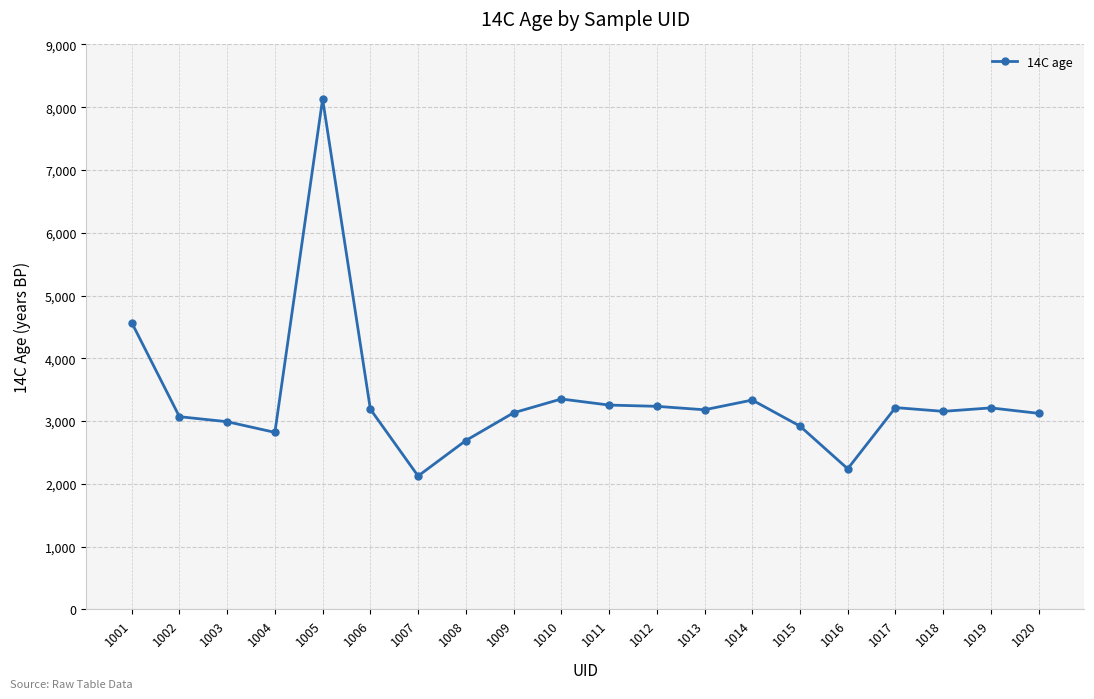

What is the value of the 20th point from the left?

3123